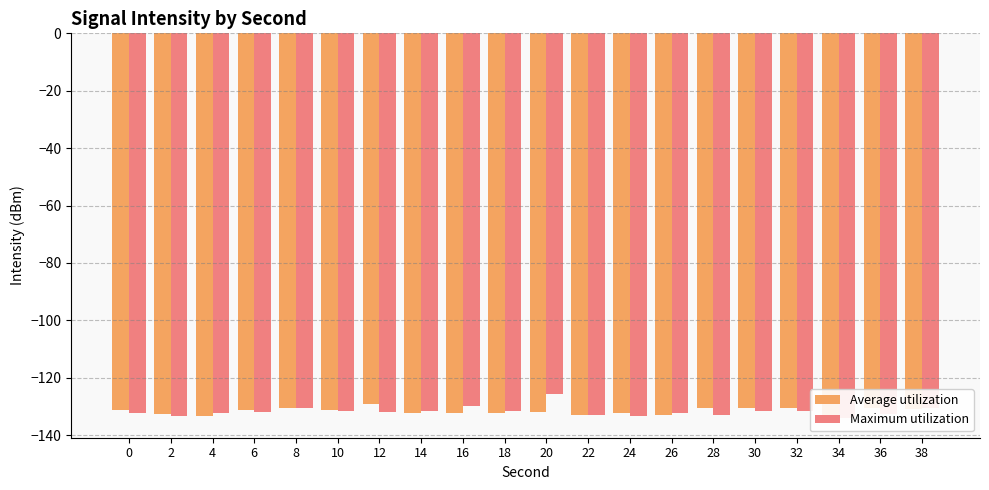

What is the difference between the Average utilization values at 30 and 16?

1.7